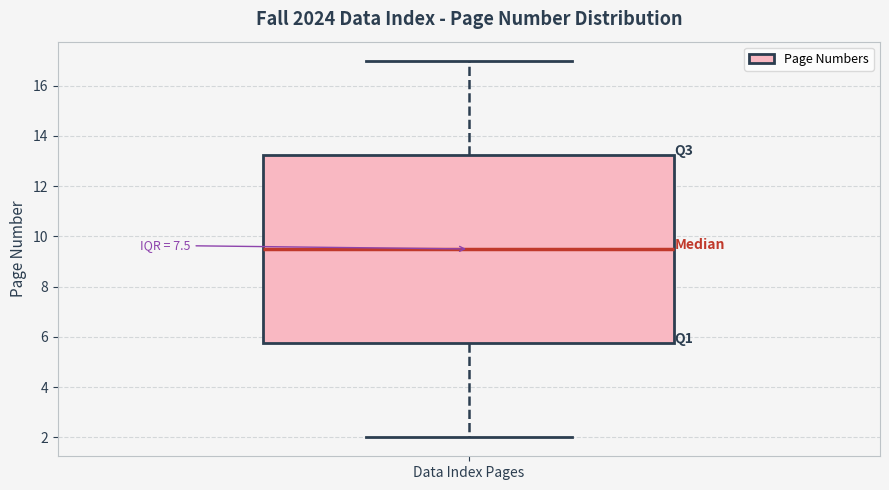

Transcribe this box plot: give where the median line is, the range the box spans, and where the two whiskers end, as read against the y-axis. The values are not printed on the chart, so give them approximately, as read against the axis.

median 9.6, box 5.8 to 13.2, whiskers 2.0 to 17.0